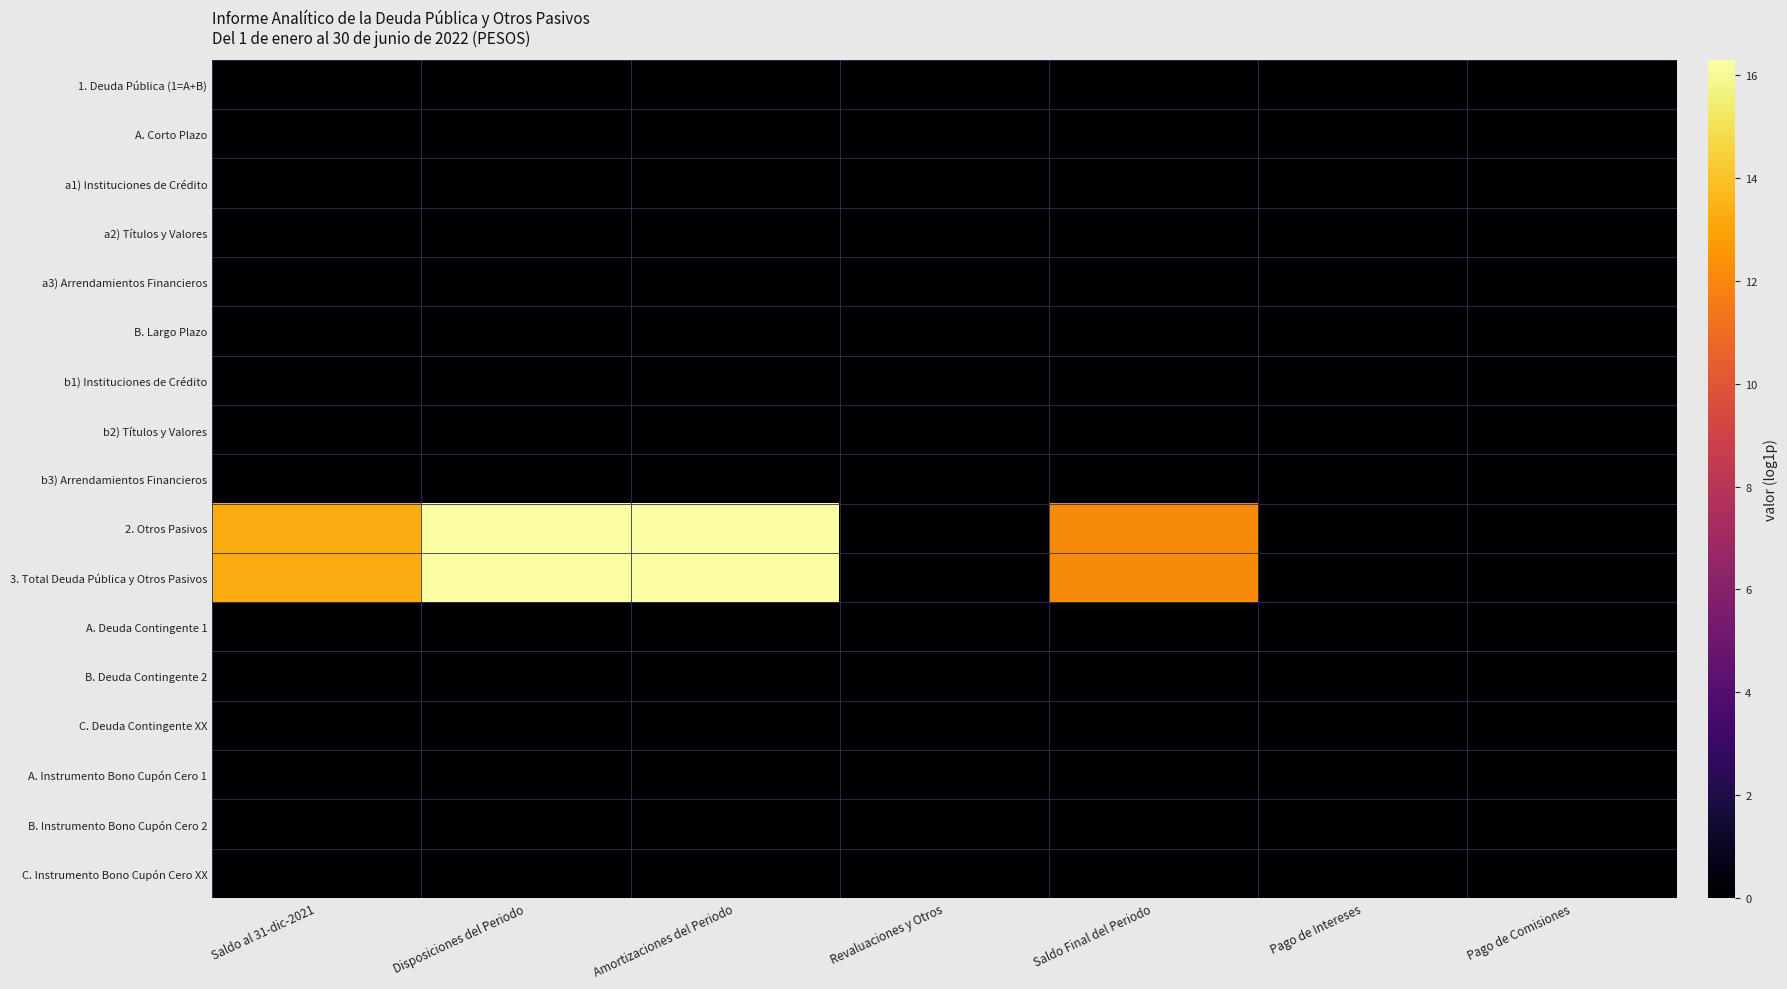

Between Disposiciones del Periodo and Amortizaciones del Periodo, which series saw the biggest shift?

2. Otros Pasivos